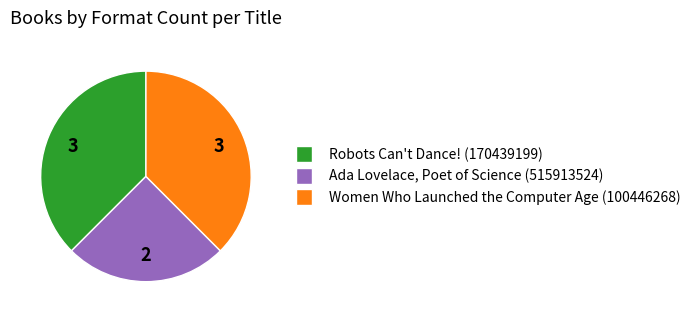

Count the number of slices in the pie.

3